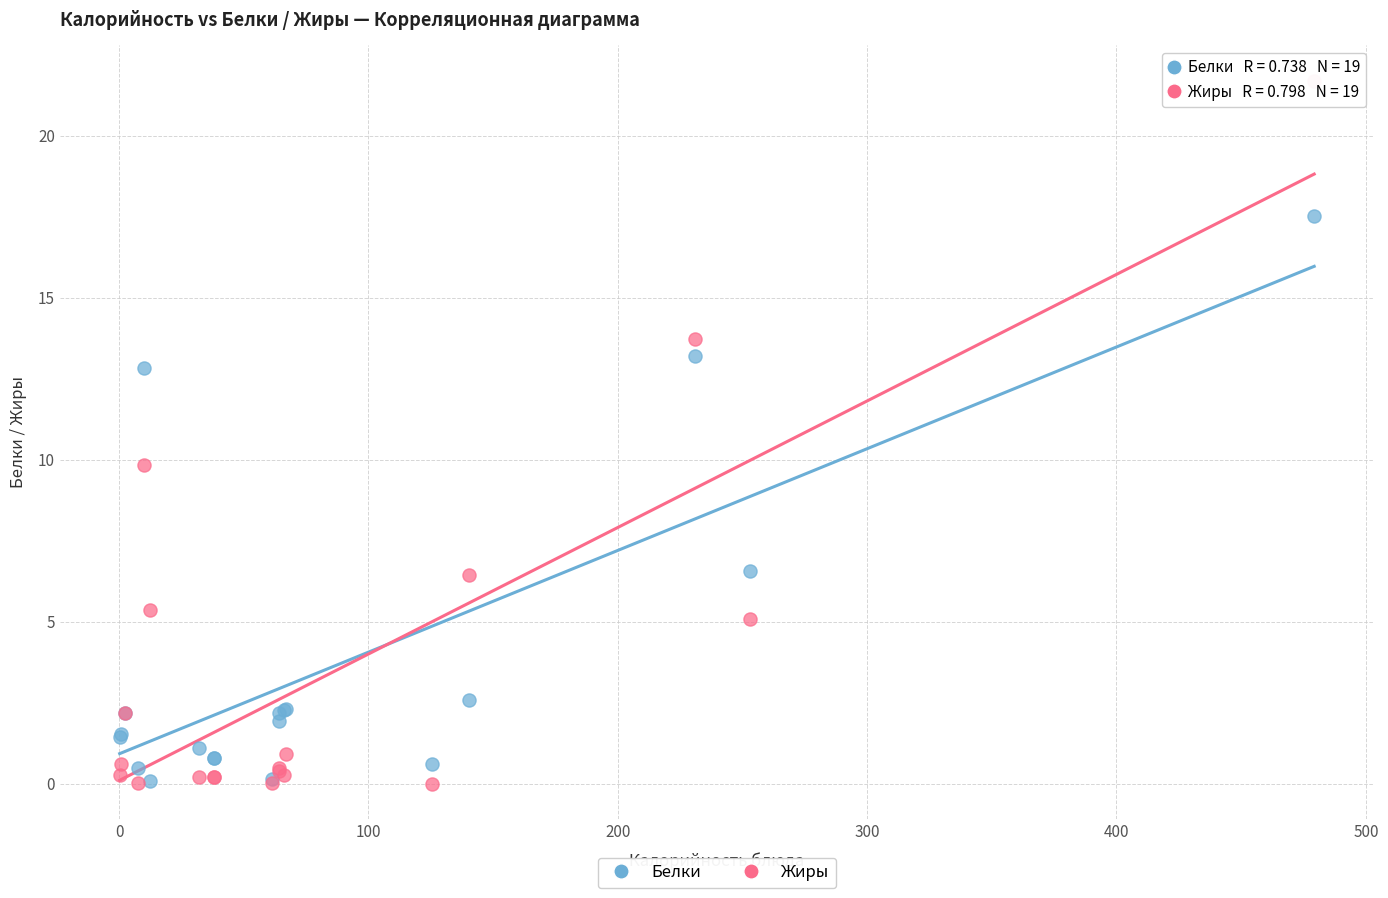

What are all the series names shown in the legend?

Белки, Жиры